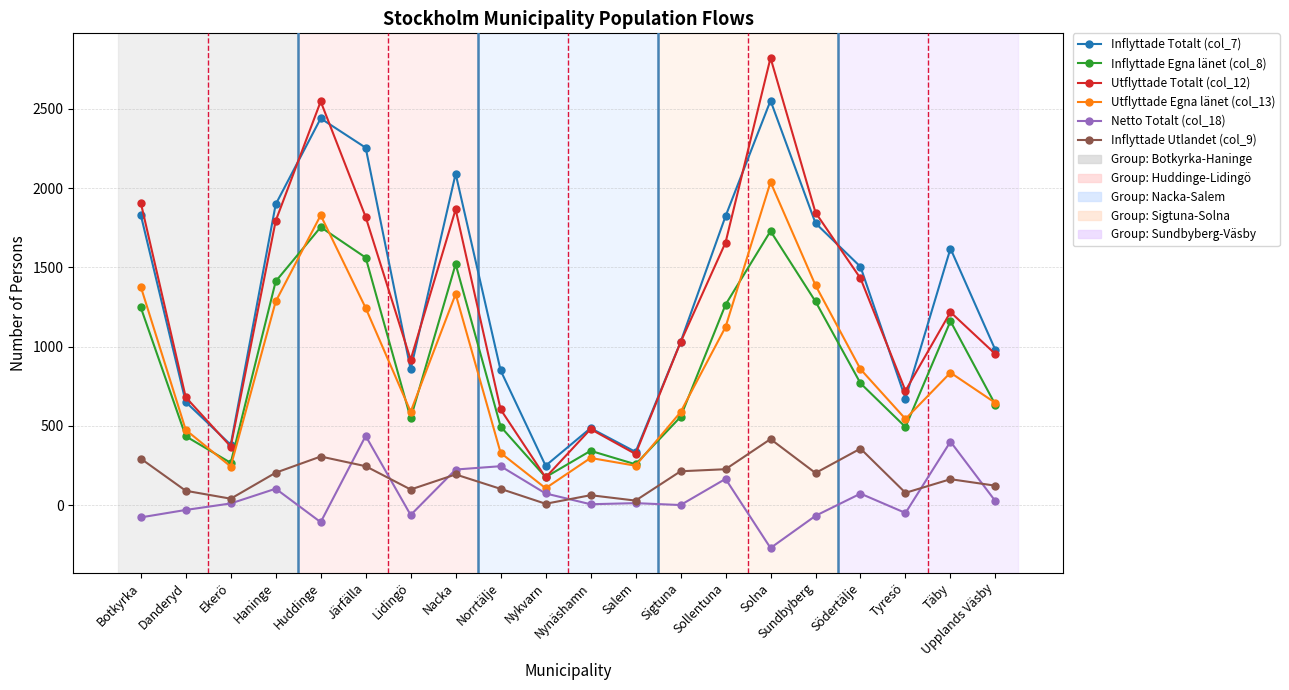

In Netto Totalt (col_18), how many points are lower than both neighbors (excluding endpoints)?

6